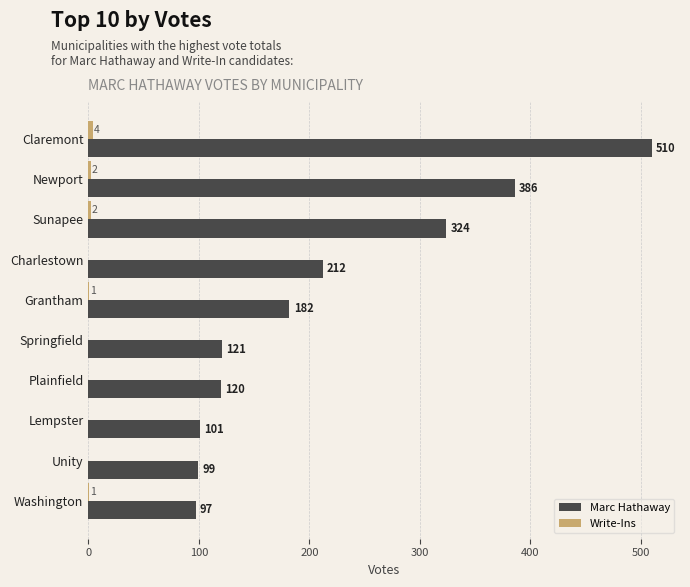

What is the average value of the Marc Hathaway series?

215